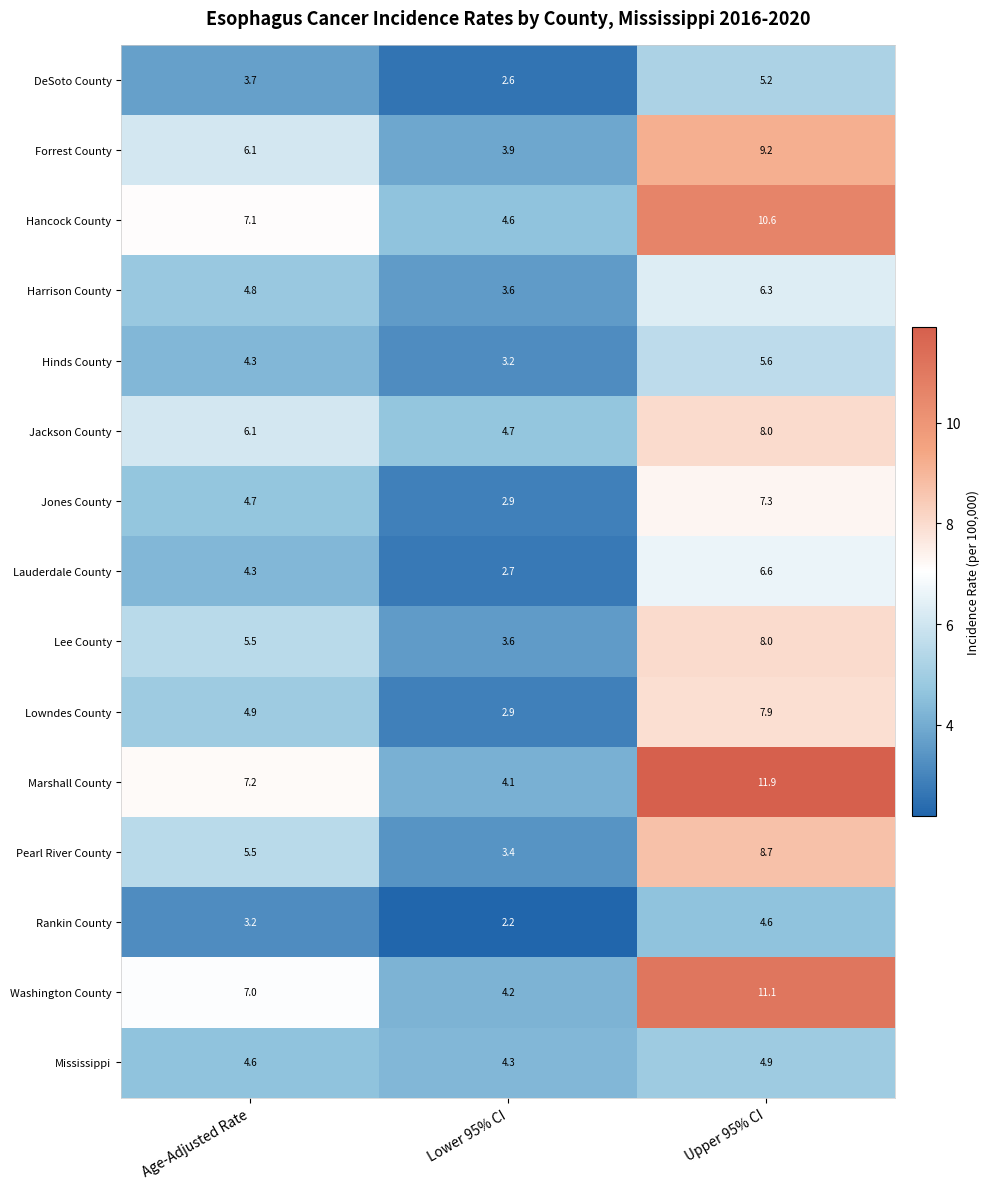

How many data points in Marshall County are less than 7?

1